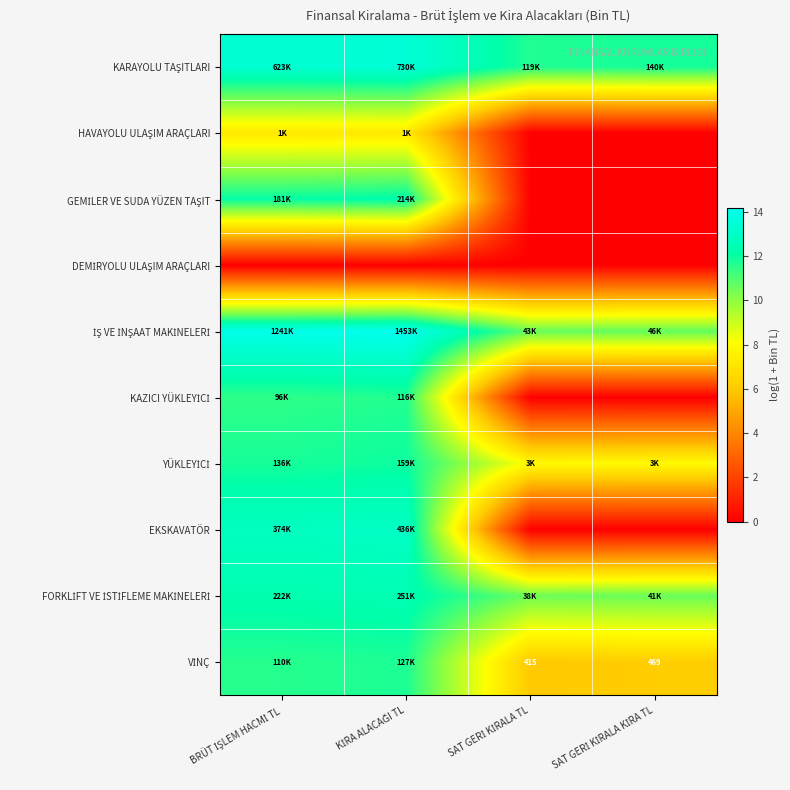

What is the spread (max minus min) of values at BRÜT İŞLEM HACMİ TL?

14.0